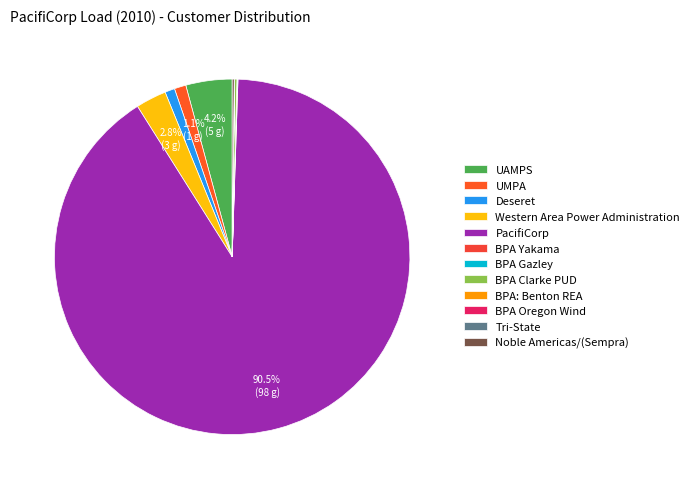

The UMPA slice represents 11% of the pie. True or false?

False